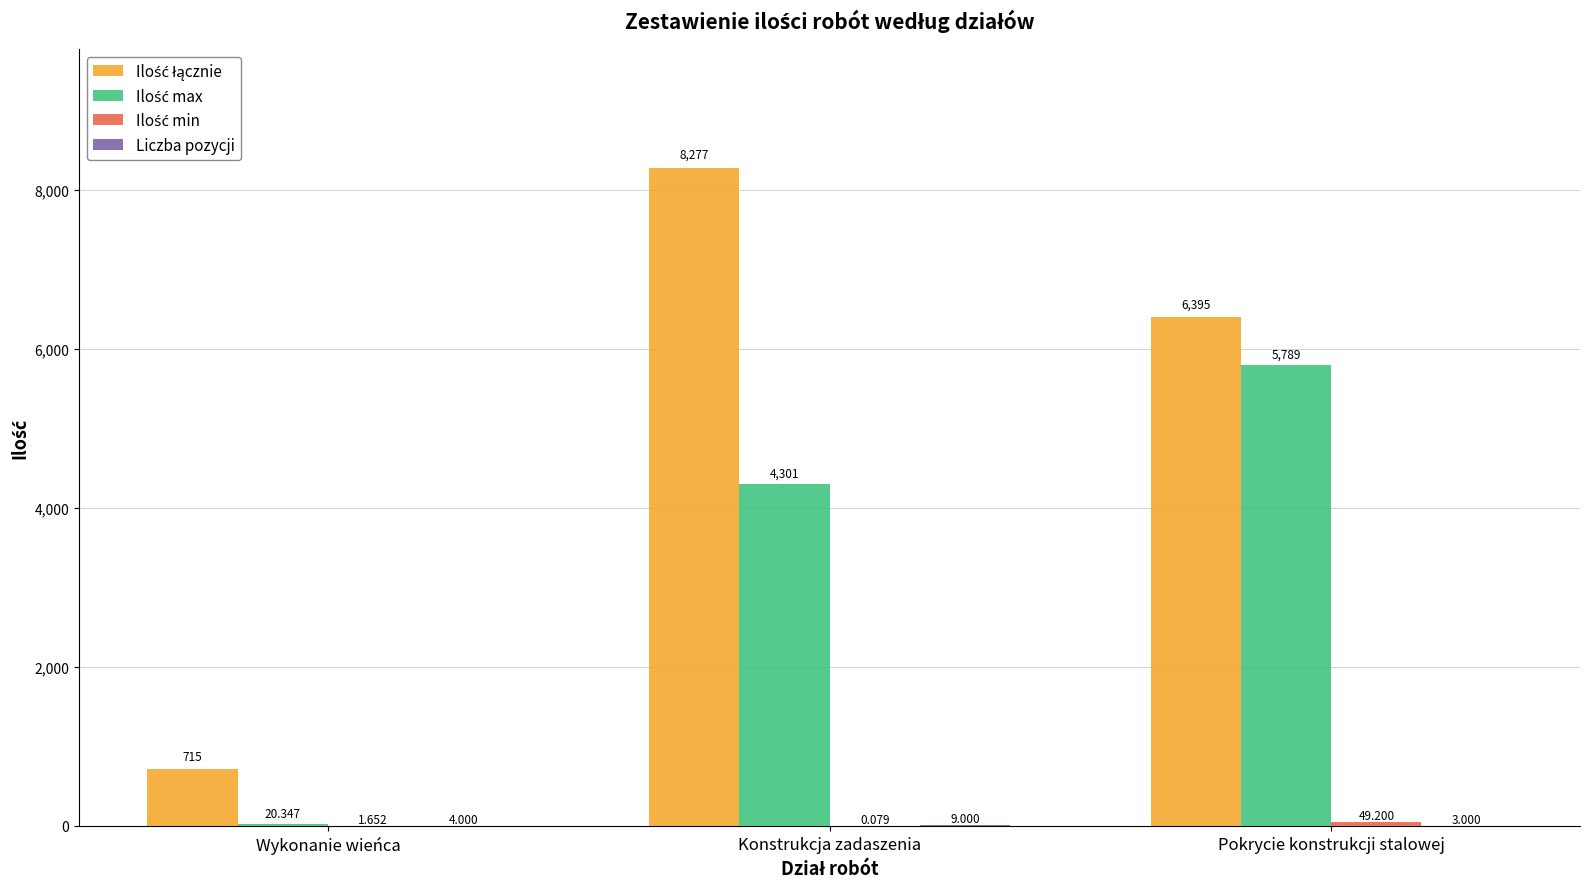

Which label corresponds to the largest value in the chart?

Konstrukcja zadaszenia